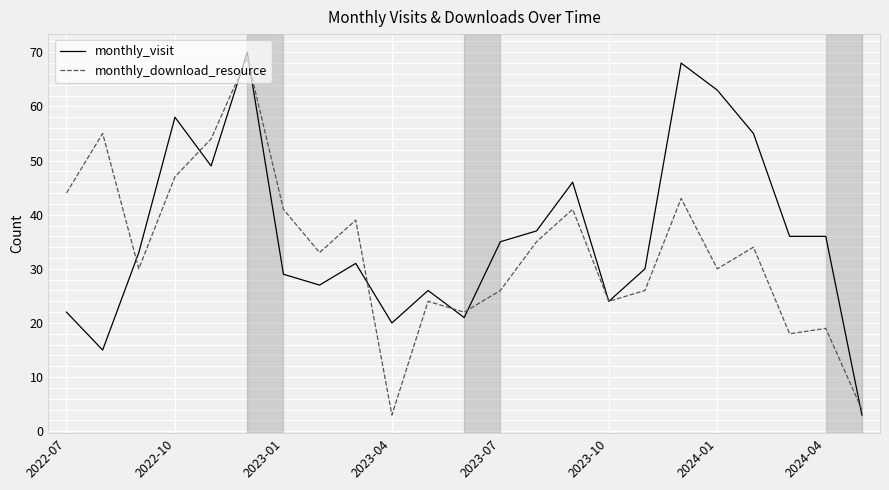

Reading left to right, list all the values displayed in this chart.

monthly_visit: 22	15	33	58	49	70	29	27	31	20	26	21	35	37	46	24	30	68	63	55	36	36	3
monthly_download_resource: 44	55	30	47	54	69	41	33	39	3	24	22	26	35	41	24	26	43	30	34	18	19	4